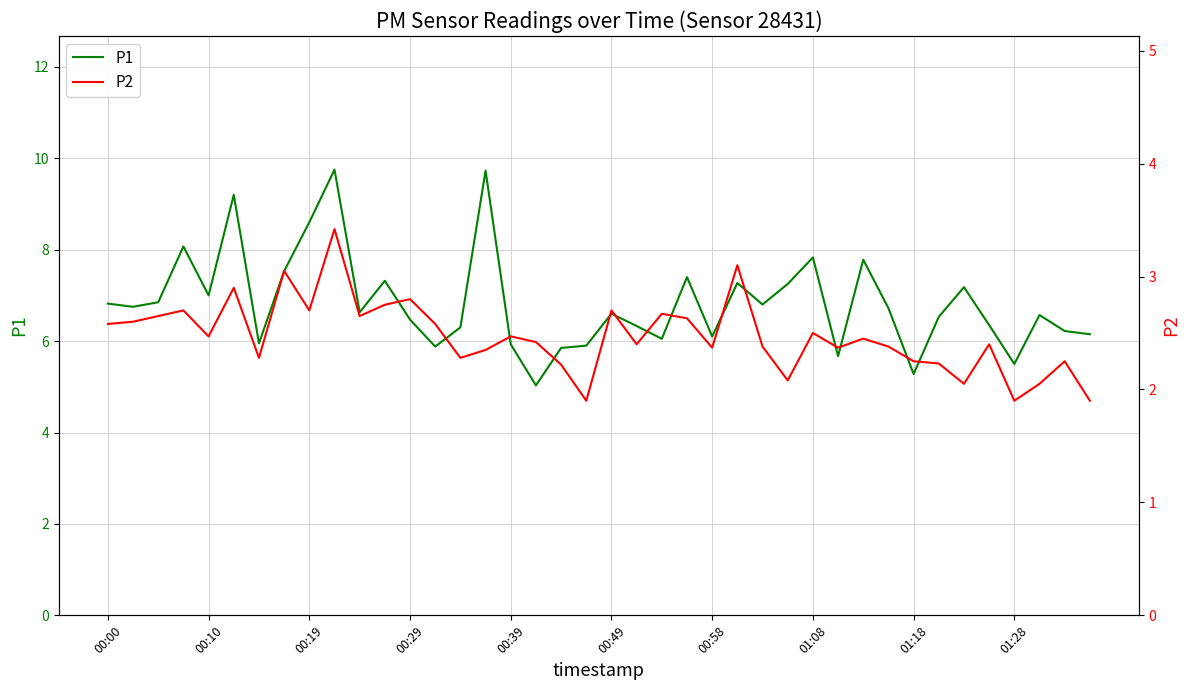

List the series in order of their overall mean, highest first.

P1, P2